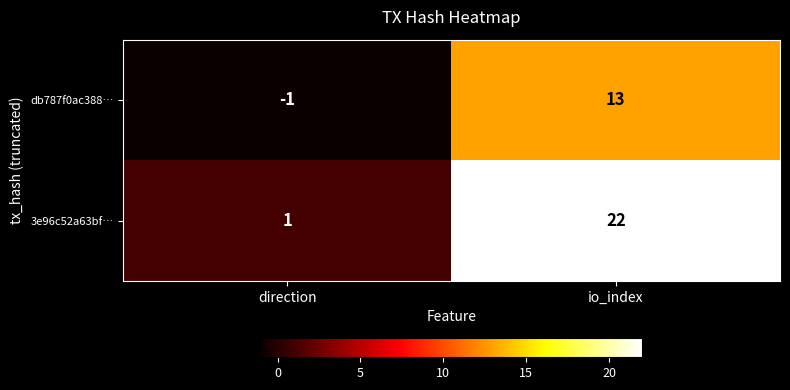

The 3e96c52a63bf… series shows 22 at io_index. True or false?

True